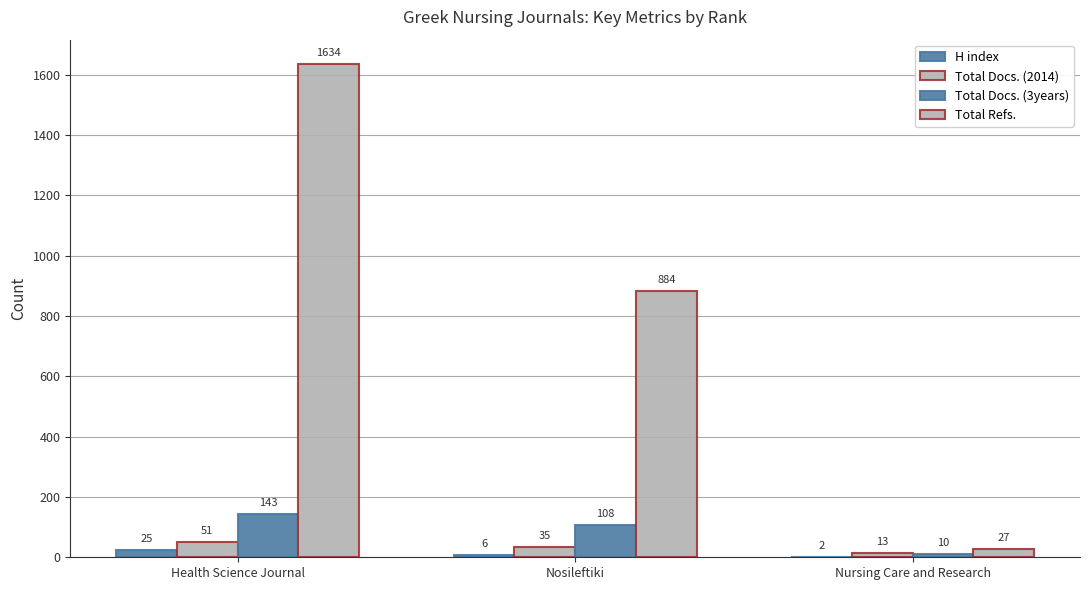

Reading left to right, transcribe all the data shown in this chart.

H index: Health Science Journal=25	Nosileftiki=6	Nursing Care and Research=2
Total Docs. (2014): Health Science Journal=51	Nosileftiki=35	Nursing Care and Research=13
Total Docs. (3years): Health Science Journal=143	Nosileftiki=108	Nursing Care and Research=10
Total Refs.: Health Science Journal=1634	Nosileftiki=884	Nursing Care and Research=27